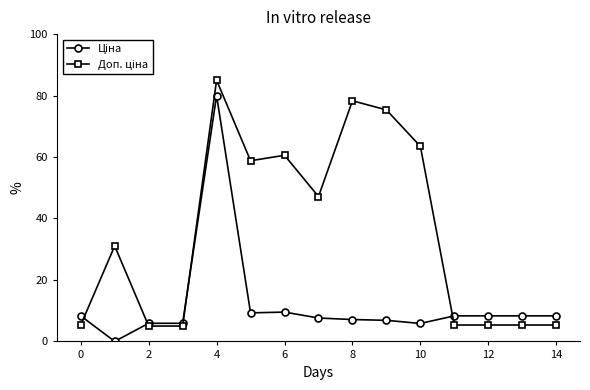

At how many categories does at least one series exceed 67?

3